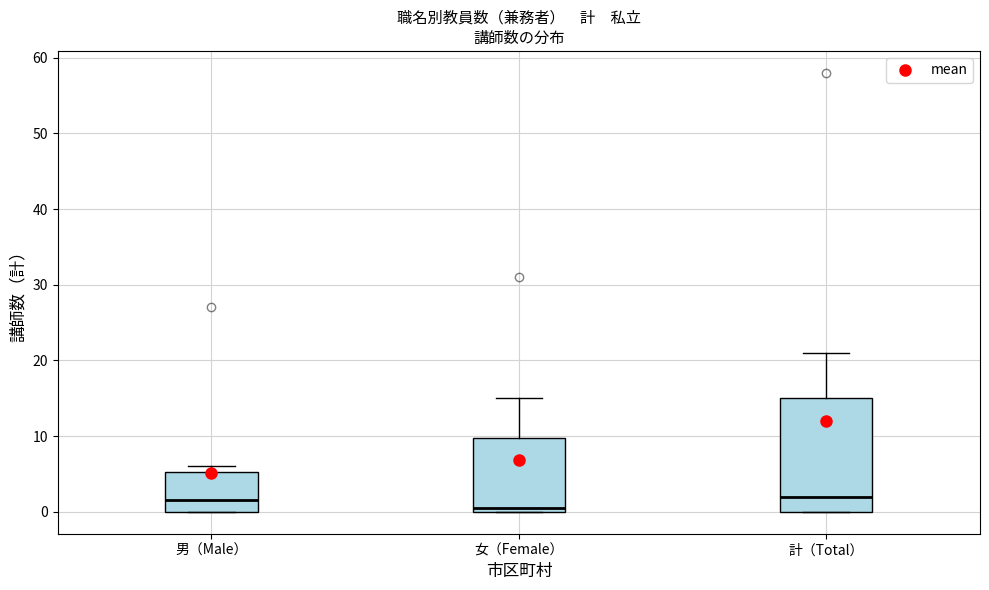

Comparing the boxes themselves (not the whiskers), which one is the tallest?

計（Total）